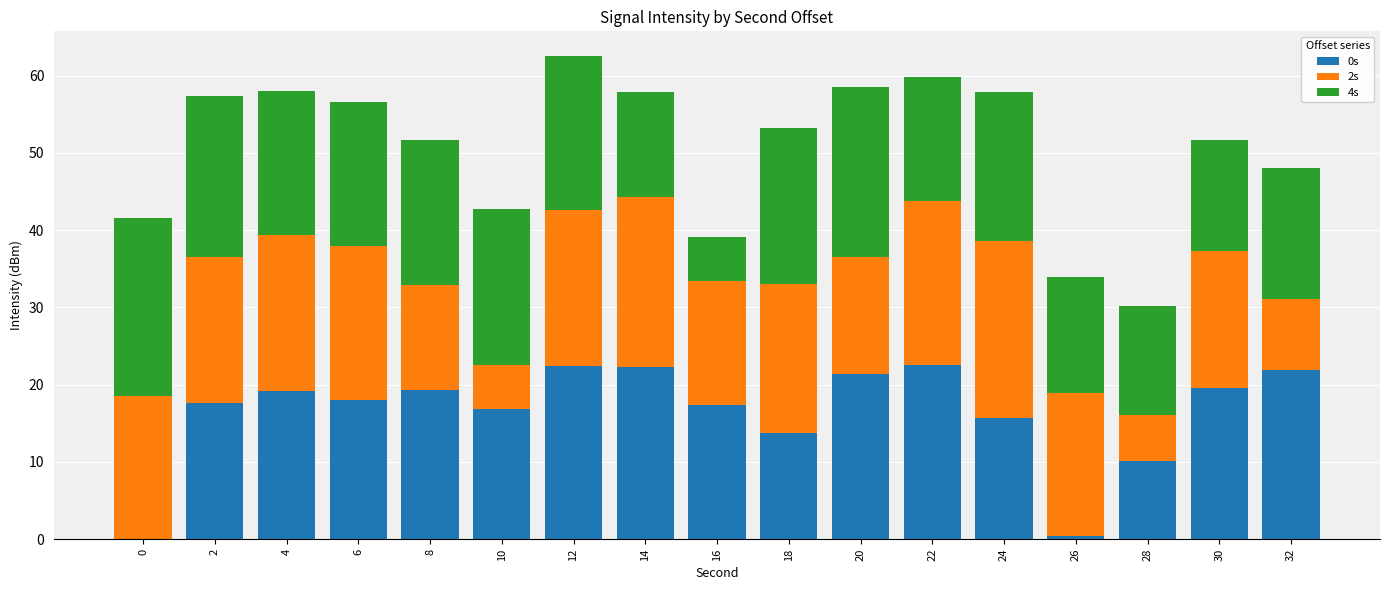

What are all the series names shown in the legend?

0s, 2s, 4s